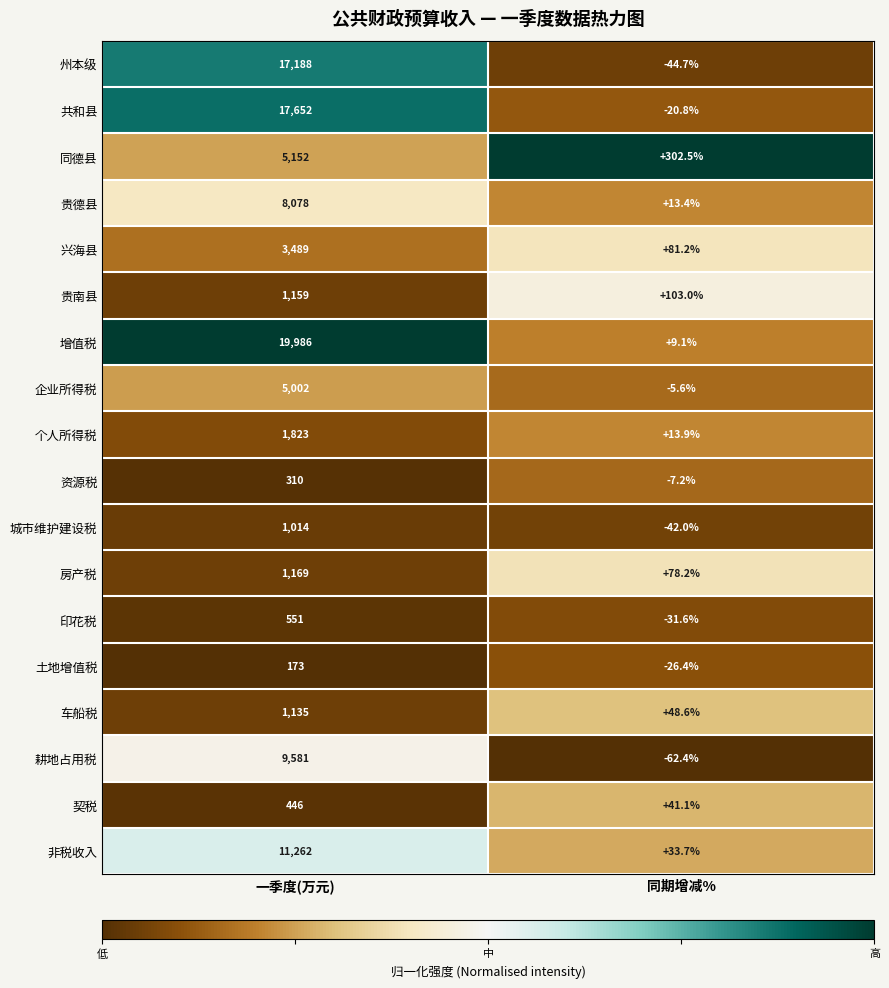

What is the difference between the 个人所得税 values at 一季度(万元) and 同期增减%?

1809.1